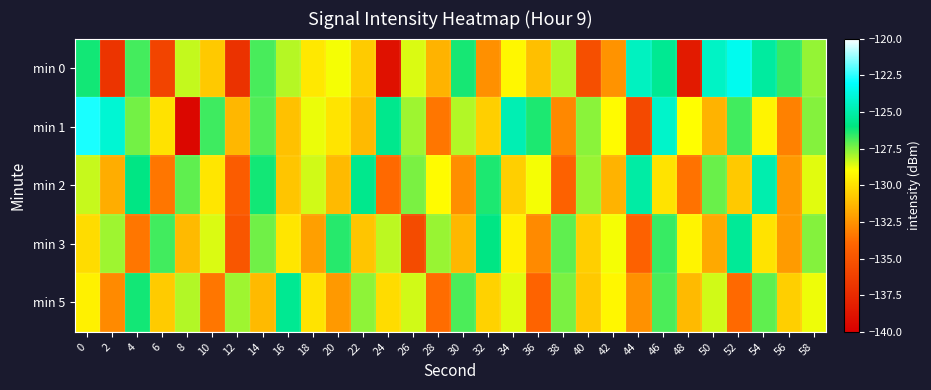

Reading right to left, extract all data points from this chart.

min 0: 58=-127.8	56=-126.6	54=-125.3	52=-123.4	50=-124.4	48=-138.4	46=-125.6	44=-124.5	42=-132.5	40=-135.3	38=-128.1	36=-131.1	34=-129.3	32=-132.6	30=-126.3	28=-131.4	26=-128.6	24=-138.9	22=-130.7	20=-128.9	18=-129.7	16=-128.2	14=-126.9	12=-137.0	10=-130.8	8=-128.3	6=-136.0	4=-126.8	2=-136.9	0=-126.2
min 1: 58=-127.6	56=-133.1	54=-129.3	52=-126.8	50=-131.4	48=-129.0	46=-124.2	44=-135.7	42=-129.1	40=-127.7	38=-132.9	36=-126.3	34=-124.8	32=-130.6	30=-128.1	28=-133.4	26=-127.9	24=-125.7	22=-131.2	20=-129.8	18=-128.8	16=-131.0	14=-127.0	12=-131.3	10=-126.7	8=-139.5	6=-129.9	4=-127.4	2=-124.0	0=-122.7
min 2: 58=-128.7	56=-132.3	54=-124.9	52=-130.8	50=-127.2	48=-133.6	46=-129.9	44=-125.1	42=-131.4	40=-127.8	38=-134.2	36=-128.9	34=-130.6	32=-126.3	30=-132.7	28=-129.1	26=-127.5	24=-133.9	22=-125.7	20=-131.2	18=-128.4	16=-130.9	14=-126.2	12=-134.6	10=-129.8	8=-127.1	6=-133.4	4=-125.9	2=-131.7	0=-128.3
min 3: 58=-127.6	56=-132.2	54=-129.9	52=-125.5	50=-131.8	48=-129.3	46=-126.7	44=-134.2	42=-128.9	40=-130.6	38=-127.1	36=-132.8	34=-129.4	32=-125.9	30=-131.3	28=-127.8	26=-135.6	24=-128.2	22=-130.9	20=-126.5	18=-132.1	16=-129.8	14=-127.3	12=-134.9	10=-128.6	8=-131.2	6=-126.8	4=-133.4	2=-127.9	0=-130.1
min 5: 58=-128.8	56=-130.6	54=-127.1	52=-133.9	50=-128.4	48=-131.2	46=-126.9	44=-132.6	42=-129.2	40=-130.8	38=-127.5	36=-134.1	34=-128.7	32=-130.4	30=-126.9	28=-133.8	26=-128.4	24=-130.1	22=-127.7	20=-132.3	18=-129.9	16=-125.6	14=-131.2	12=-127.9	10=-133.4	8=-128.1	6=-130.7	4=-126.2	2=-132.8	0=-129.4